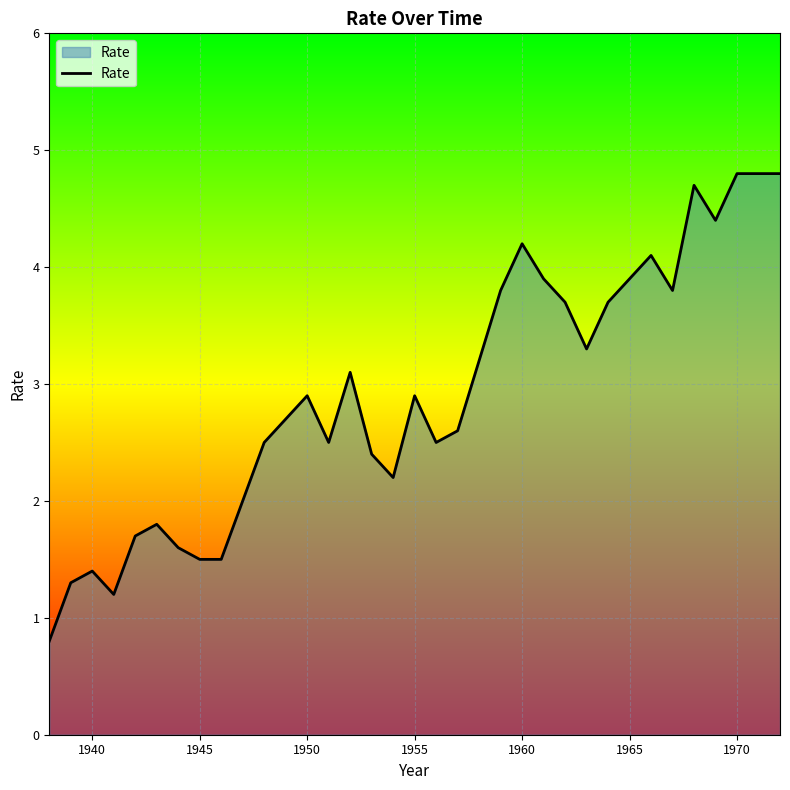

What is the greatest value displayed?

4.8